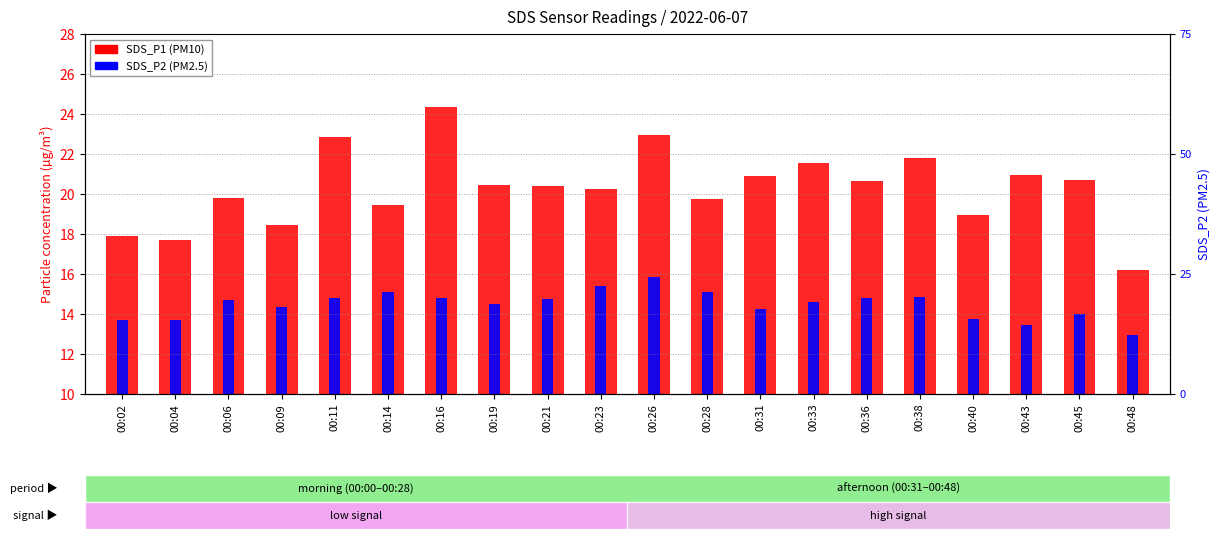

At how many categories does at least one series exceed 17?

19